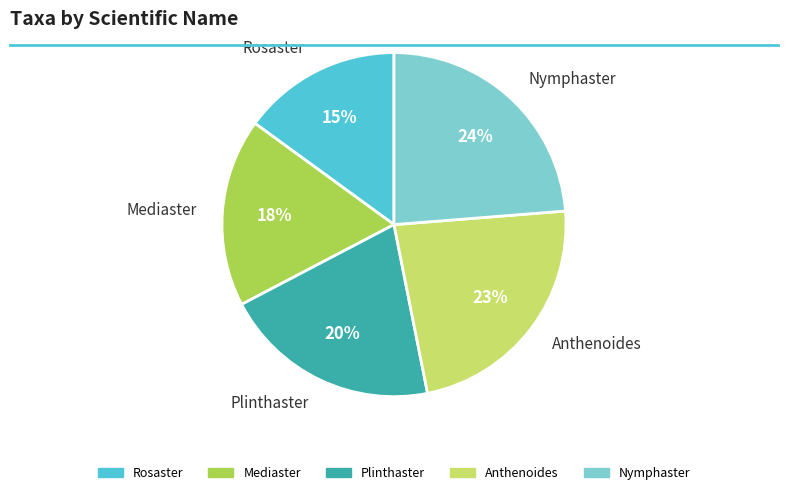

To the nearest percent, what percentage of the pie is Rosaster?

15%